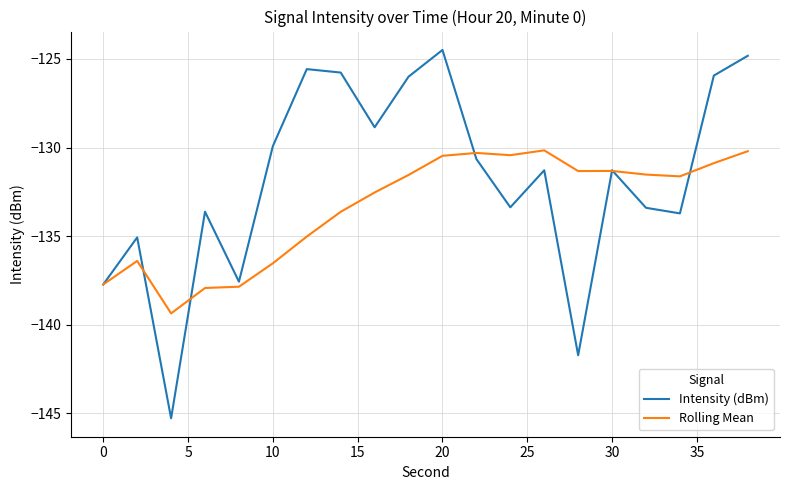

Which series has the largest range (max minus min)?

Intensity (dBm)